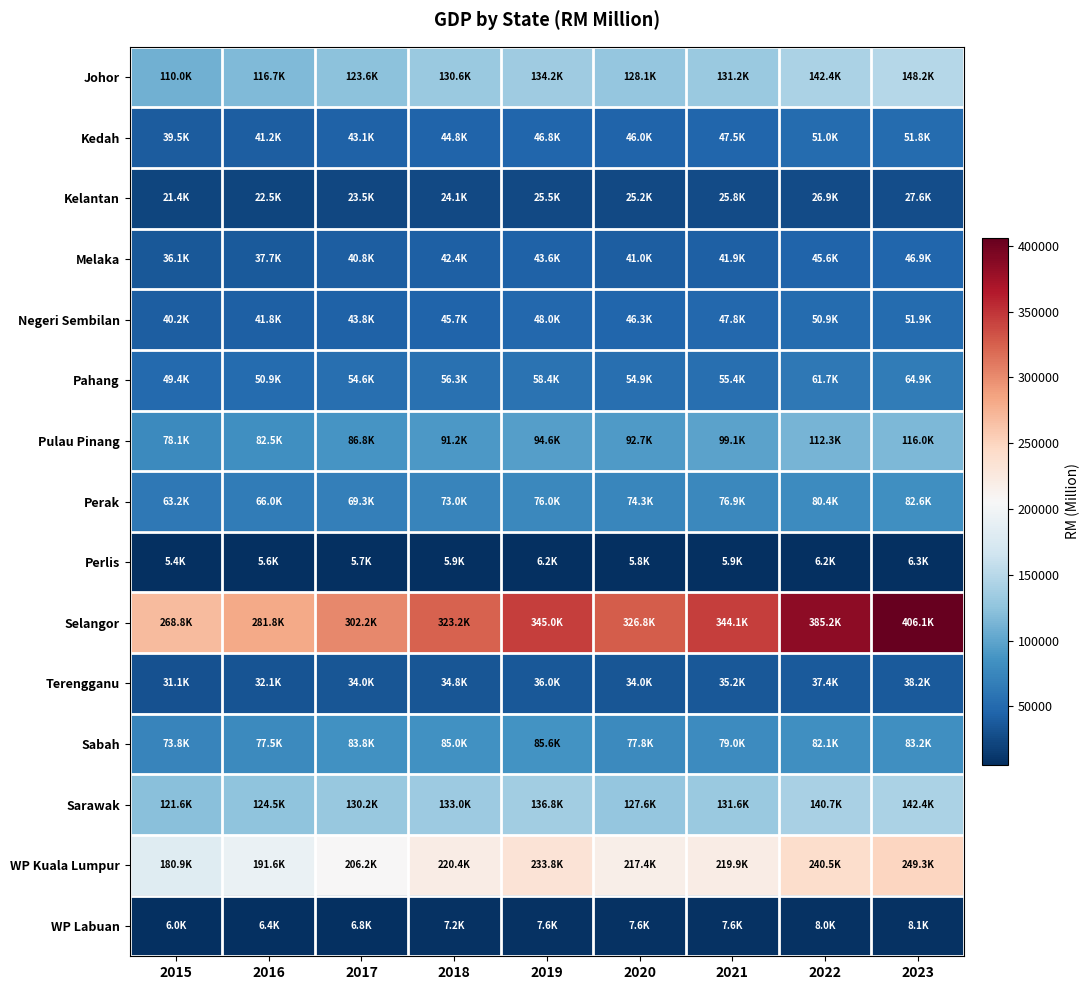

What is the greatest value displayed?

406071.5